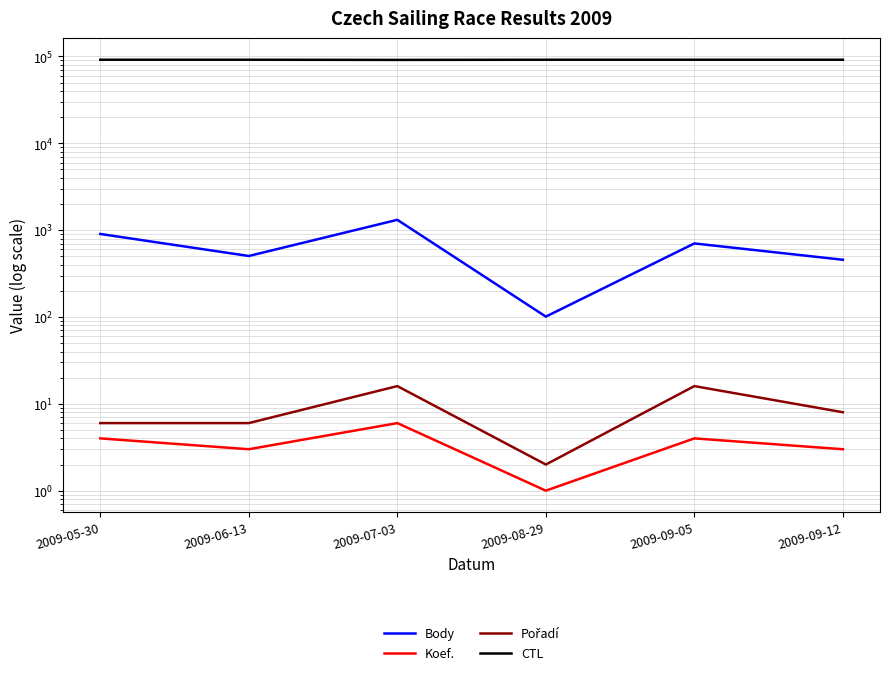

The Pořadí series shows 16 at 2009-07-03. True or false?

True